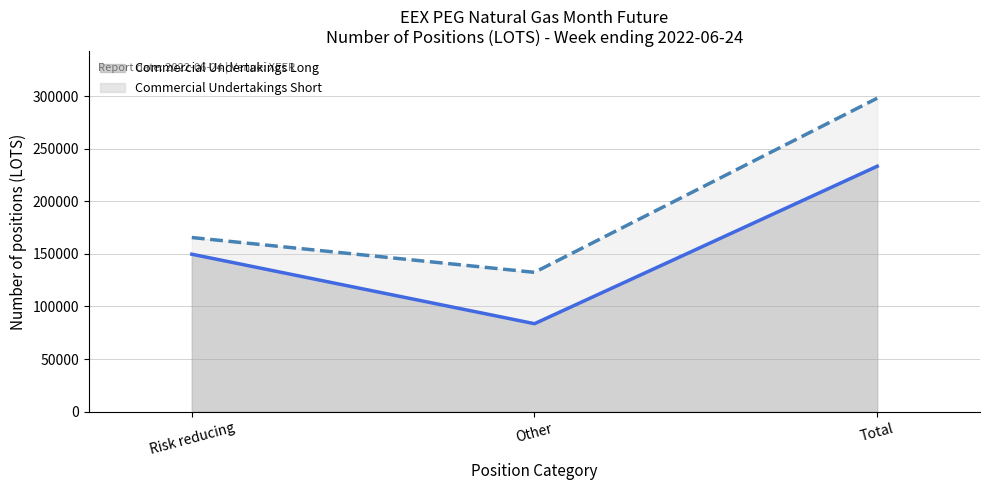

What is the sum of the Commercial Undertakings Short values at Risk reducing and Total?

463448